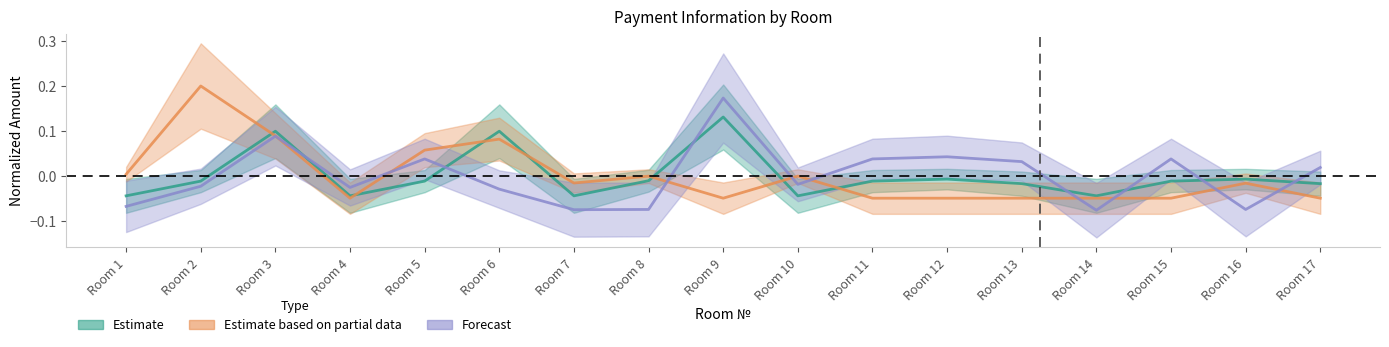

What is the difference between the second highest and minimum values in the nachinsleno series?

0.1